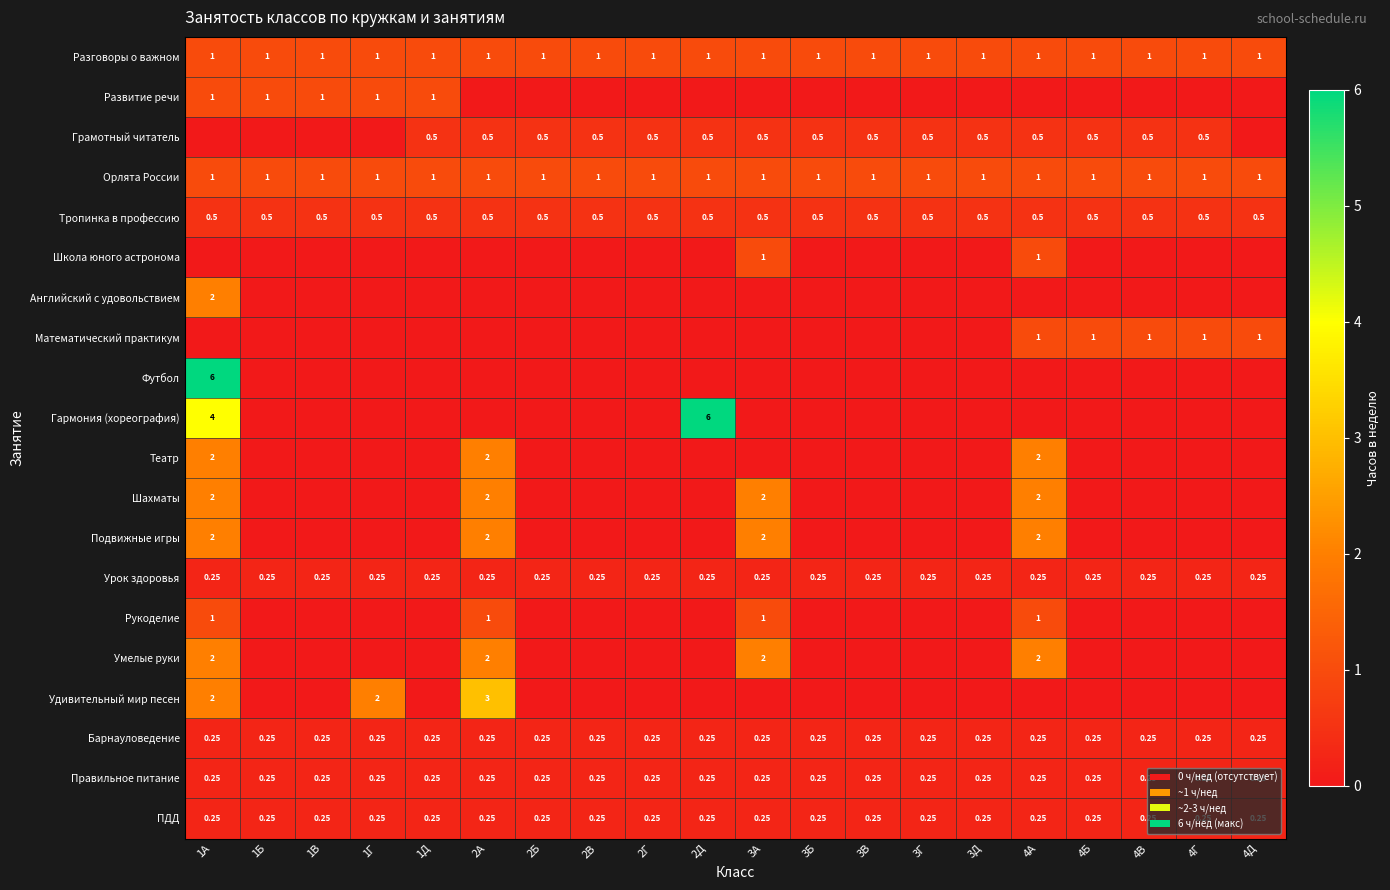

List the labels in order of Тропинка в профессию value, largest first.

1А, 1Б, 1В, 1Г, 1Д, 2А, 2Б, 2В, 2Г, 2Д, 3А, 3Б, 3В, 3Г, 3Д, 4А, 4Б, 4В, 4Г, 4Д